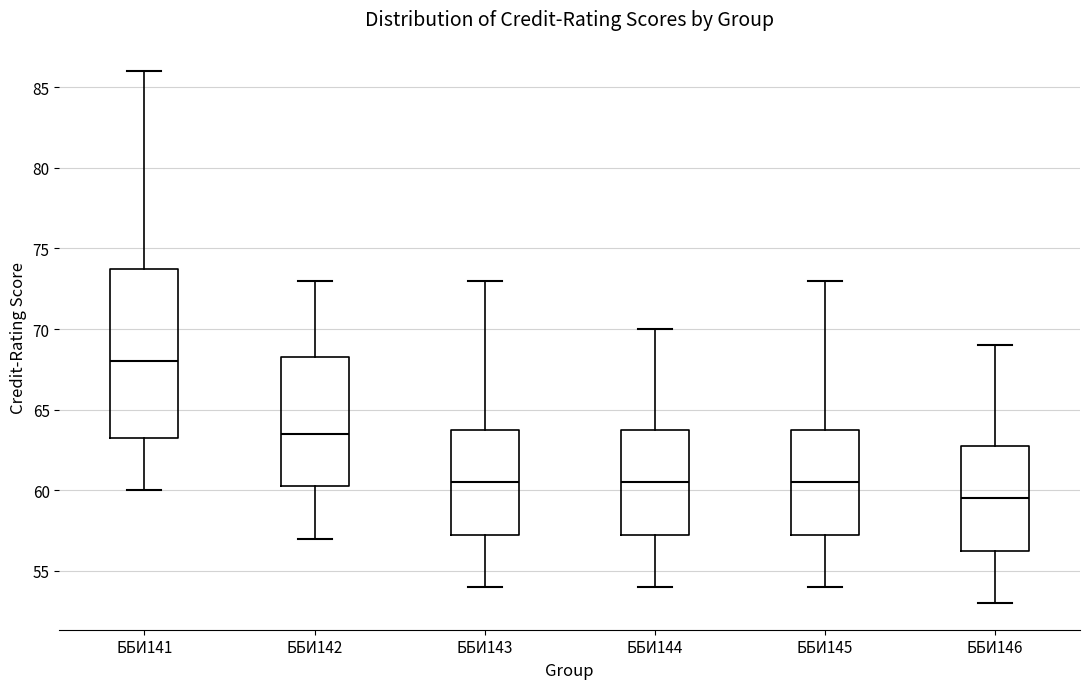

Reading left to right, read every box against the y-axis: the position of its median line, the range the box covers, and the ends of its whiskers. The values are not printed on the chart, so give them approximately, as read against the axis.

ББИ141: median 68.0, box 63.5 to 74.0, whiskers 60.0 to 86.0
ББИ142: median 63.5, box 60.5 to 68.5, whiskers 57.0 to 73.0
ББИ143: median 60.5, box 57.5 to 64.0, whiskers 54.0 to 73.0
ББИ144: median 60.5, box 57.5 to 64.0, whiskers 54.0 to 70.0
ББИ145: median 60.5, box 57.5 to 64.0, whiskers 54.0 to 73.0
ББИ146: median 59.5, box 56.5 to 63.0, whiskers 53.0 to 69.0